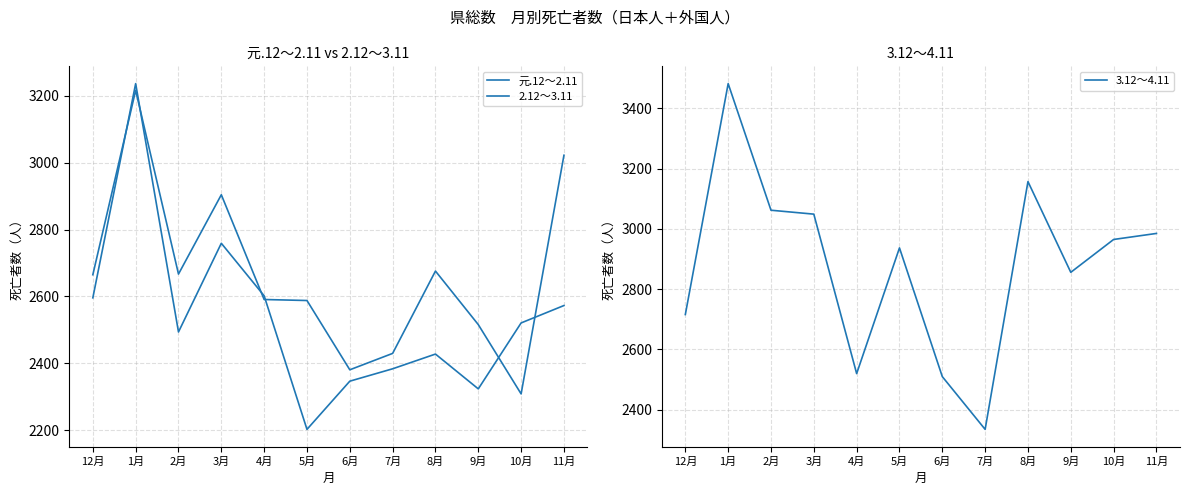

How many values in the 元.12～2.11 series are below 2521?

6